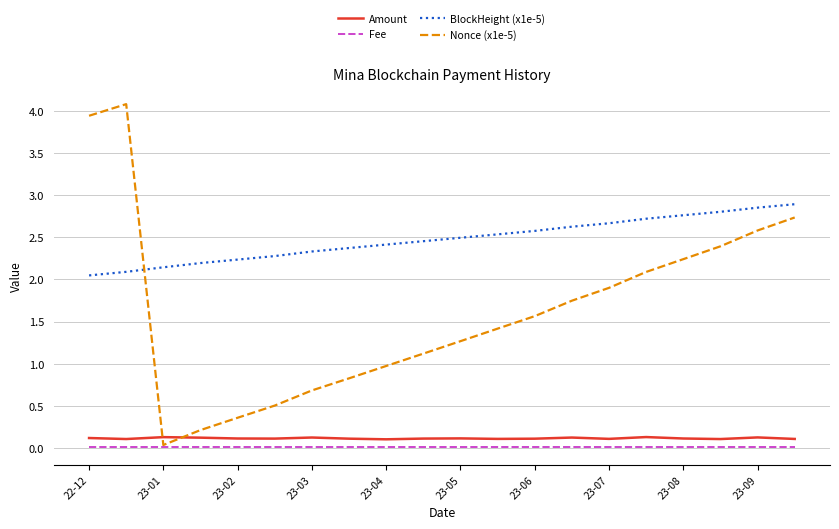

Which series has the widest spread of values?

Nonce (x1e-5)